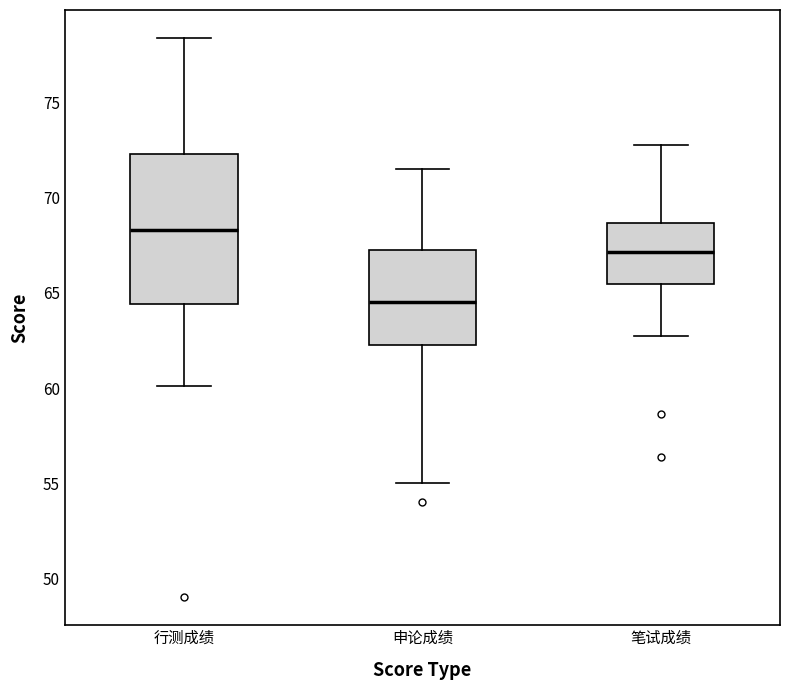

Reading left to right, read every box against the y-axis: the position of its median line, the range the box covers, and the ends of its whiskers. The values are not printed on the chart, so give them approximately, as read against the axis.

行测成绩: median 68.5, box 64.5 to 72.5, whiskers 60.0 to 78.5
申论成绩: median 64.5, box 62.5 to 67.5, whiskers 55.0 to 71.5
笔试成绩: median 67.0, box 65.5 to 68.5, whiskers 63.0 to 73.0